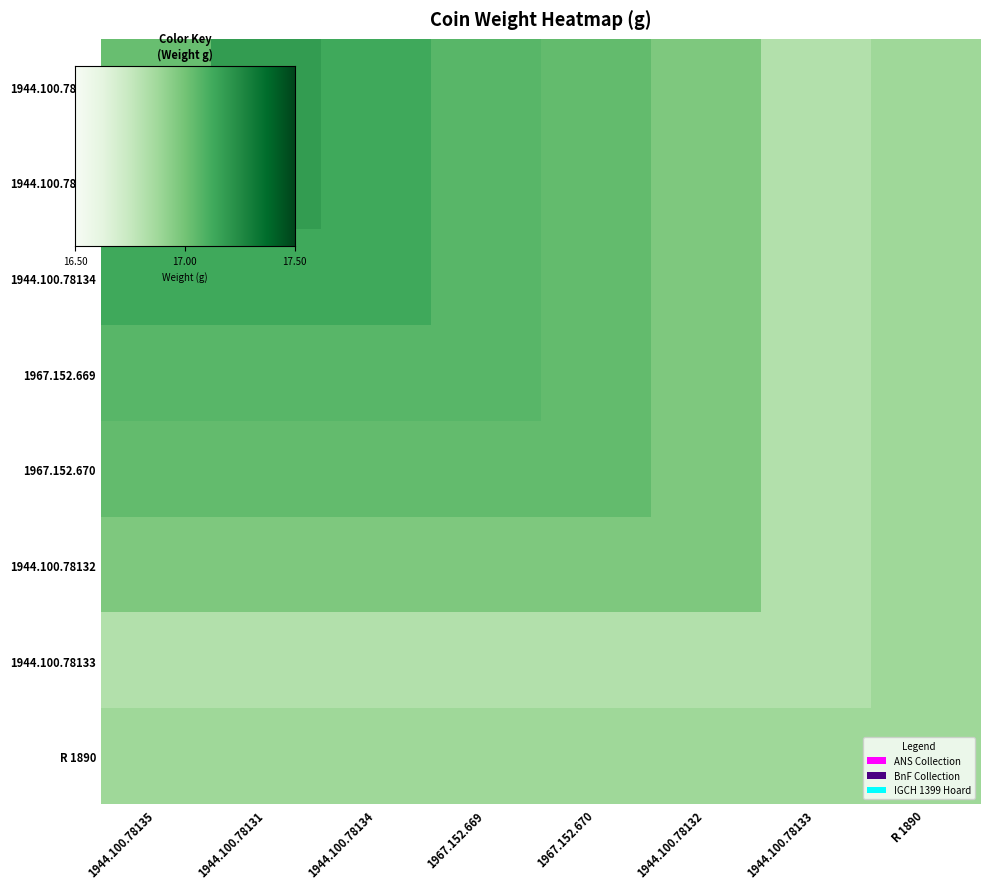

Which series has the largest range (max minus min)?

1944.100.78135